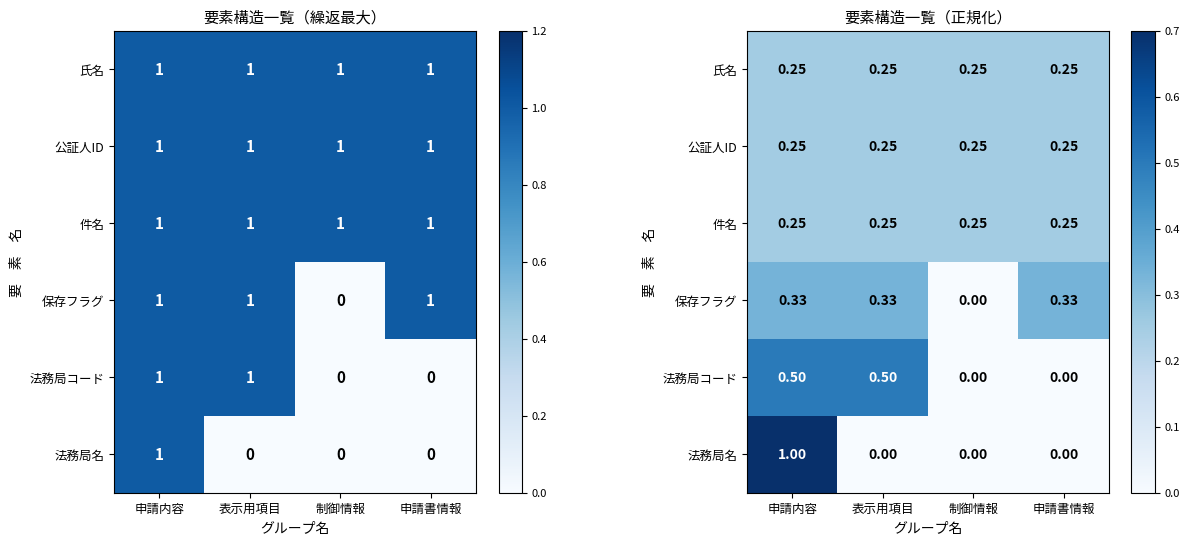

What is the total value across all series at 申請内容?

2.6